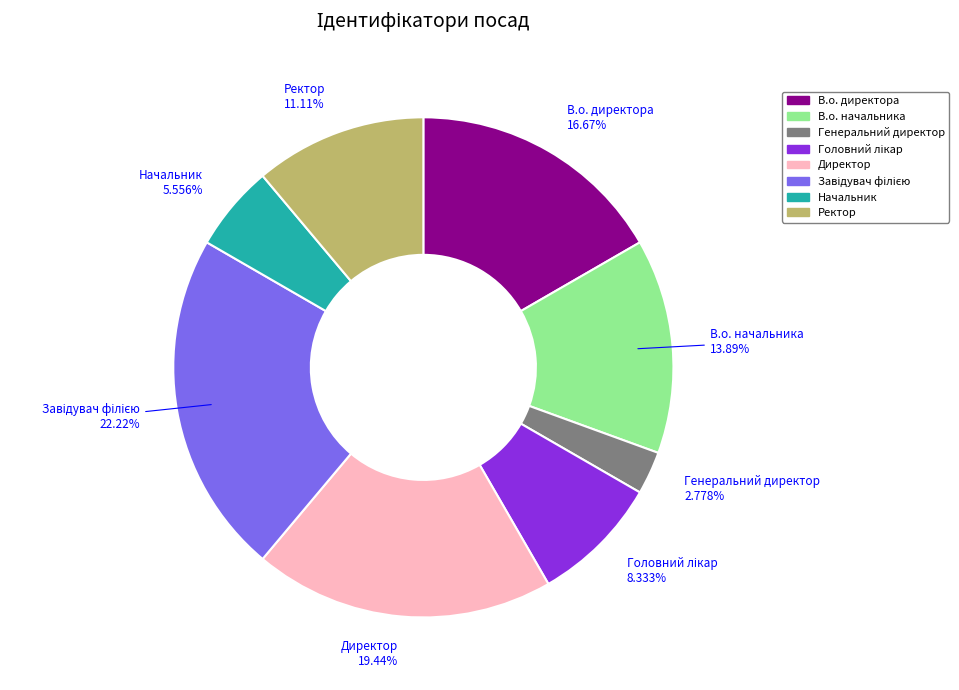

Is the sum of Генеральний директор and Ректор greater than half?

No